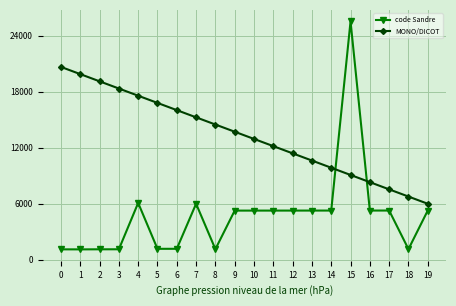

At which label does code Sandre first exceed 5254?

4